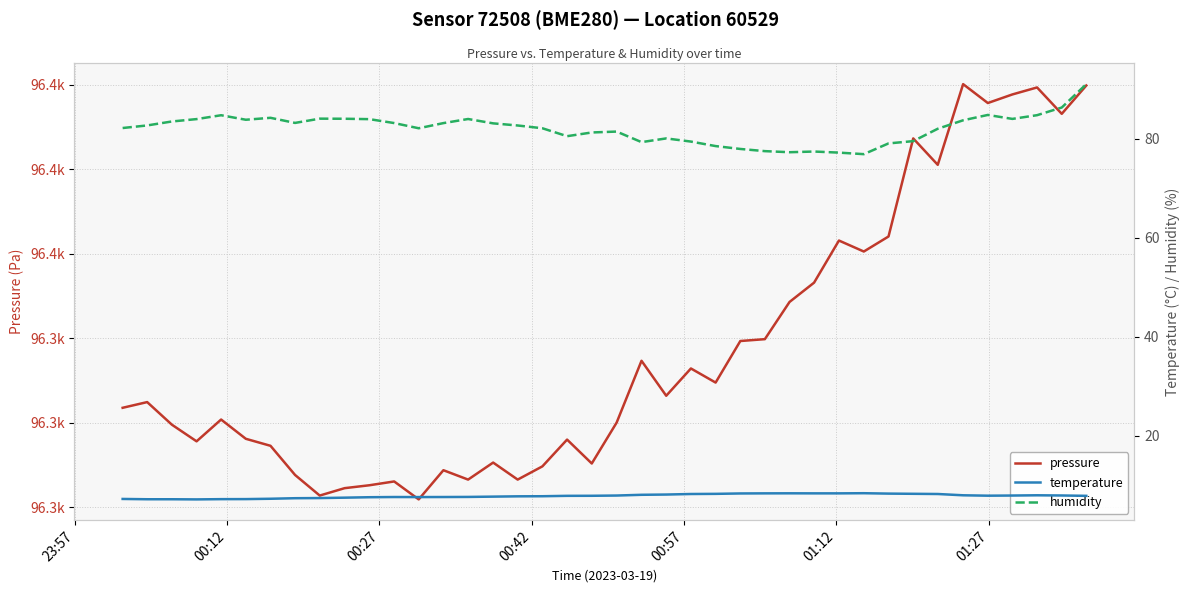

What is the greatest value displayed?

96400.2